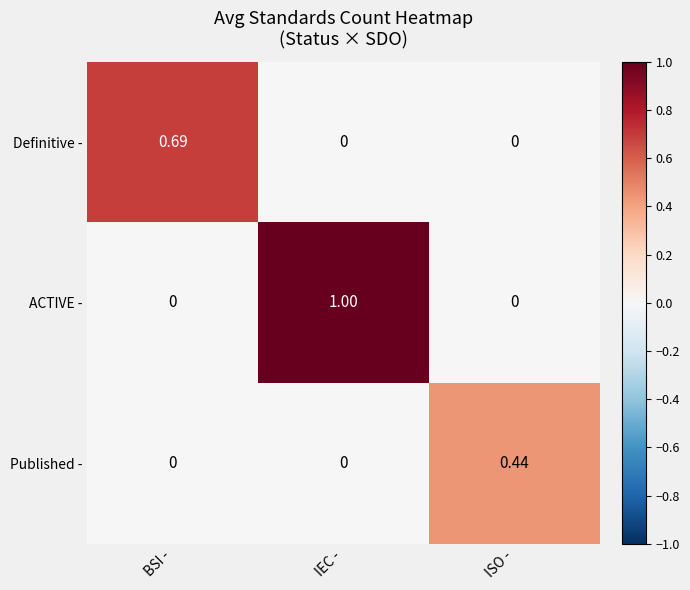

Rank the series by their maximum value, from lowest to highest.

Published -, Definitive -, ACTIVE -